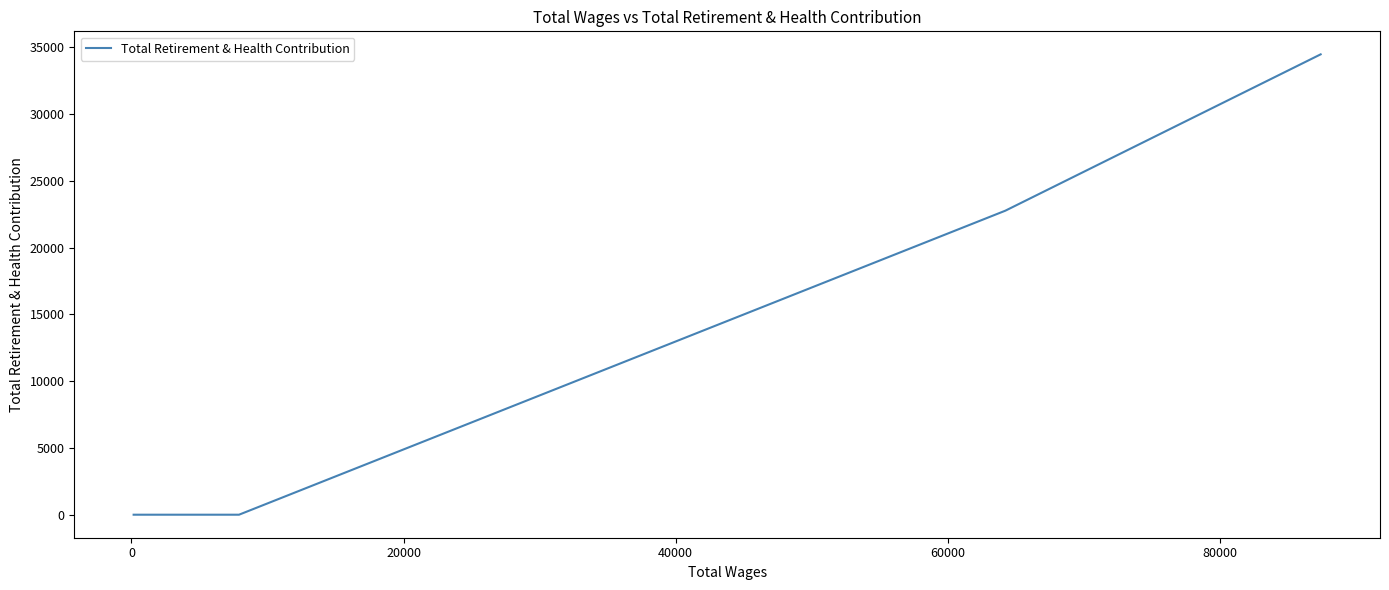

What is the maximum value shown in the chart?

34467